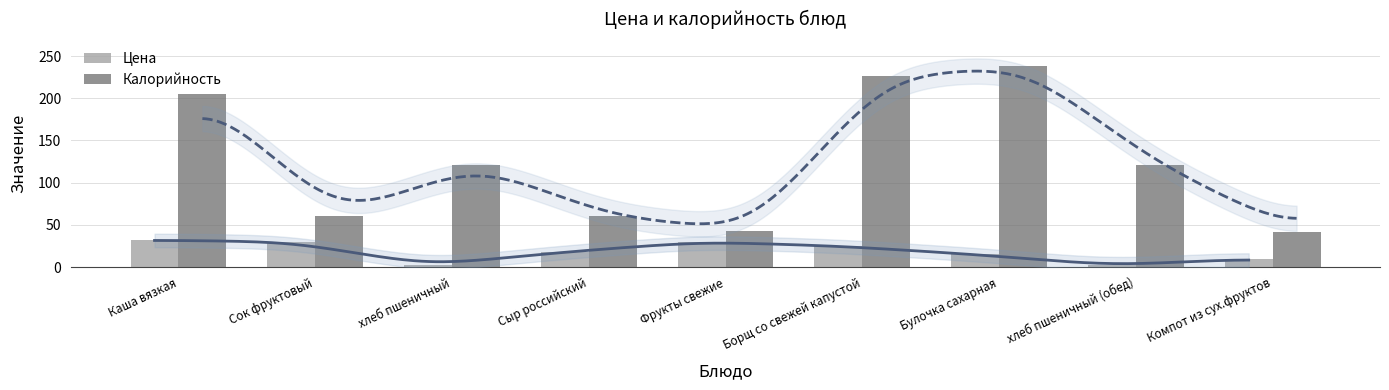

How many categories are shown in the chart?

9